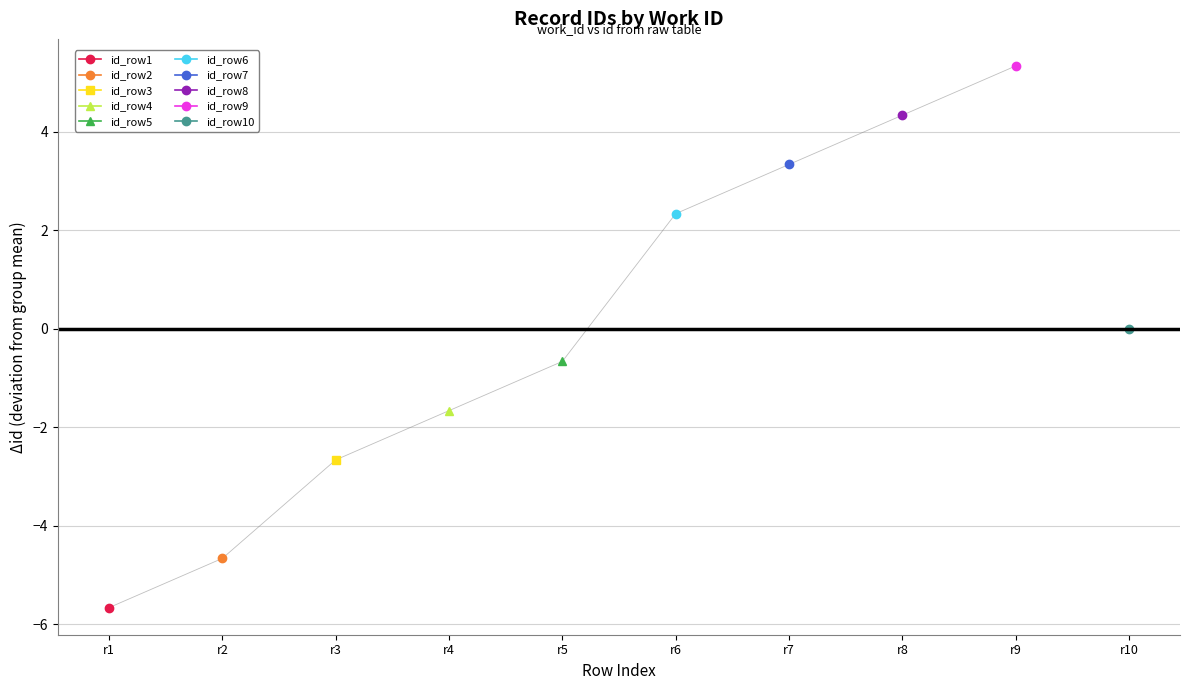

The value at r1 is -3.2. True or false?

False